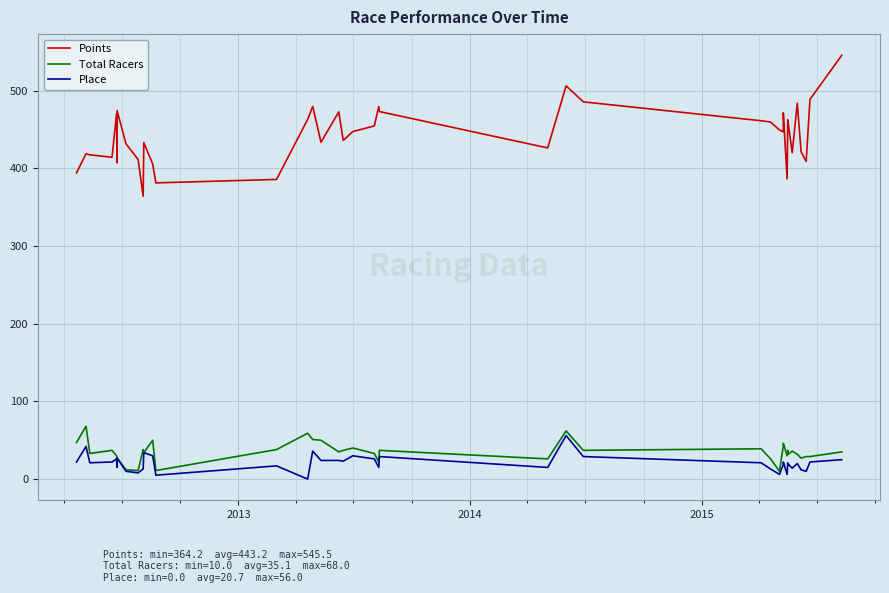

Count the number of data series in this chart.

3